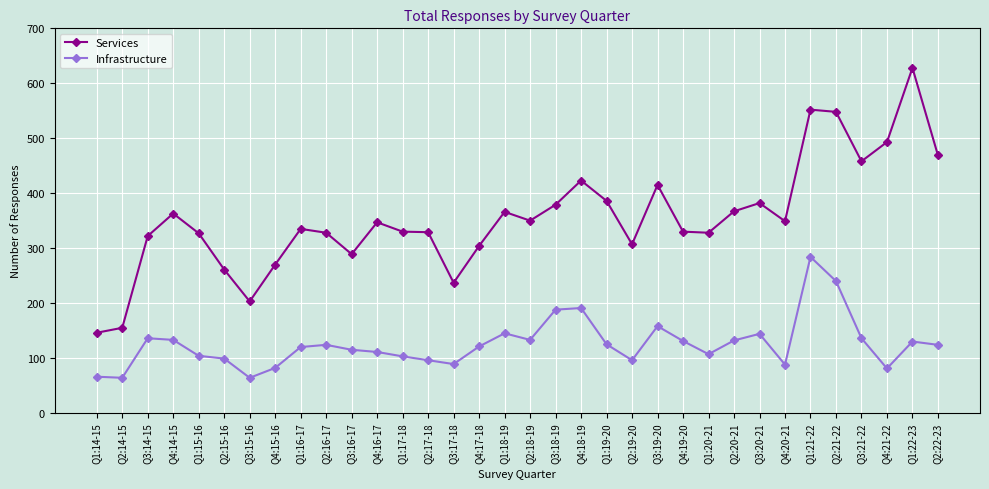

Rank the series by their maximum value, from highest to lowest.

Services, Infrastructure